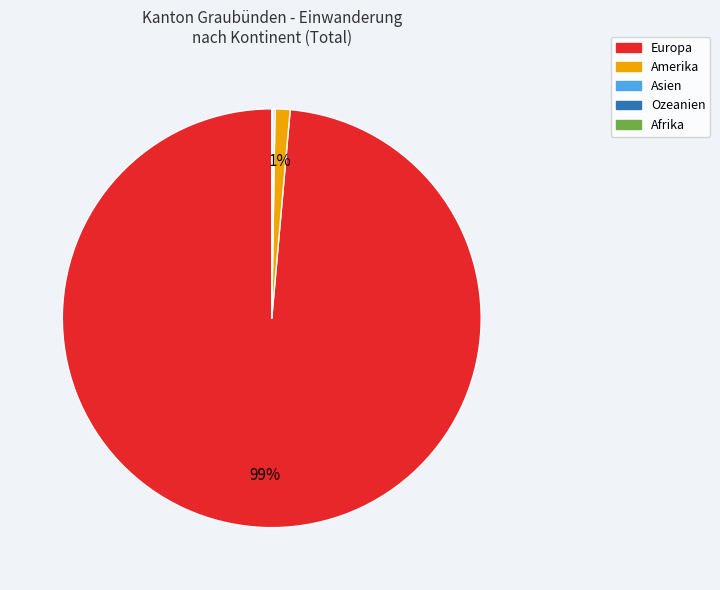

Between Amerika and Europa, which is larger?

Europa